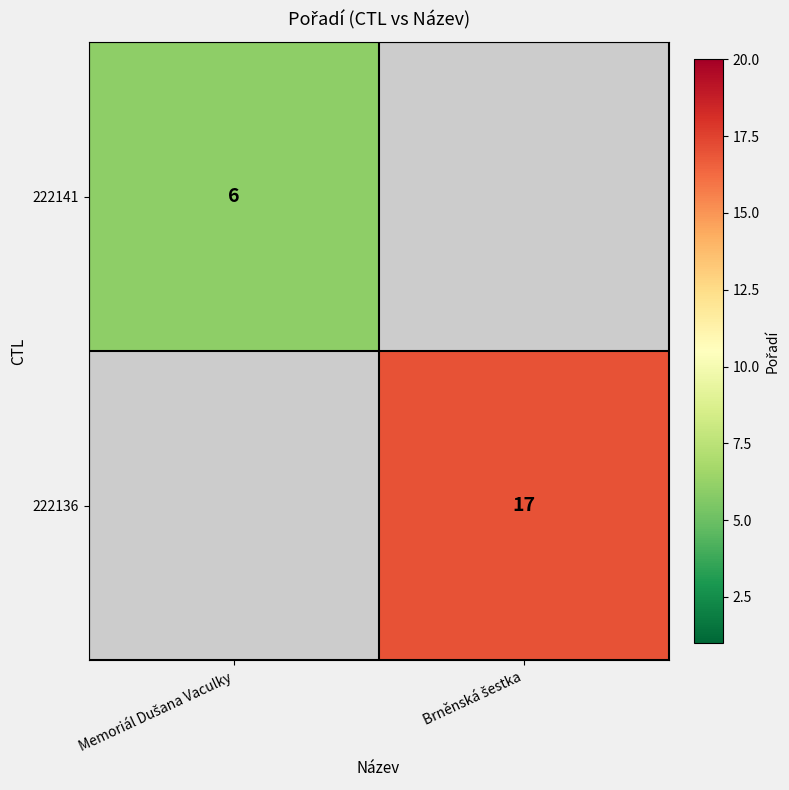

How many positive values does the 222136 series have?

1